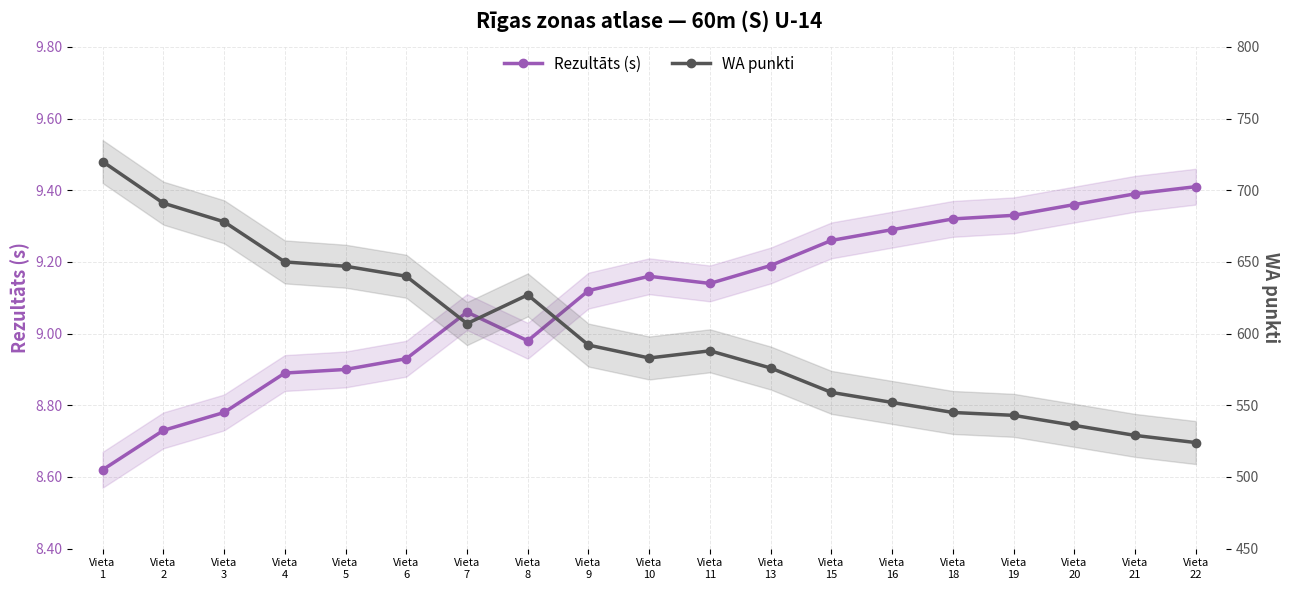

What is the value of the Rezultāts (s) point at the 11th from the left?

9.1